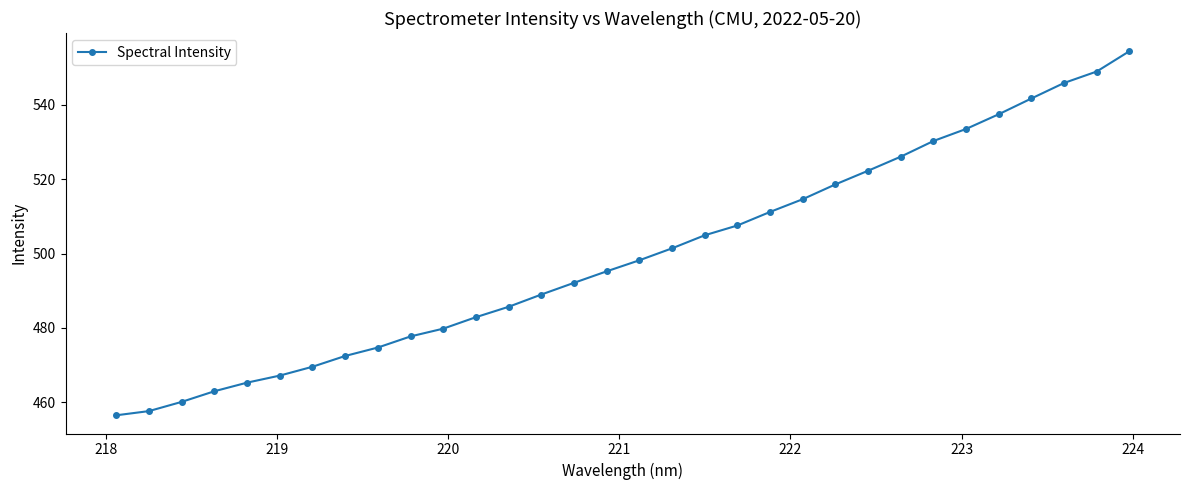

What is the value of the 11th point from the left?

479.8